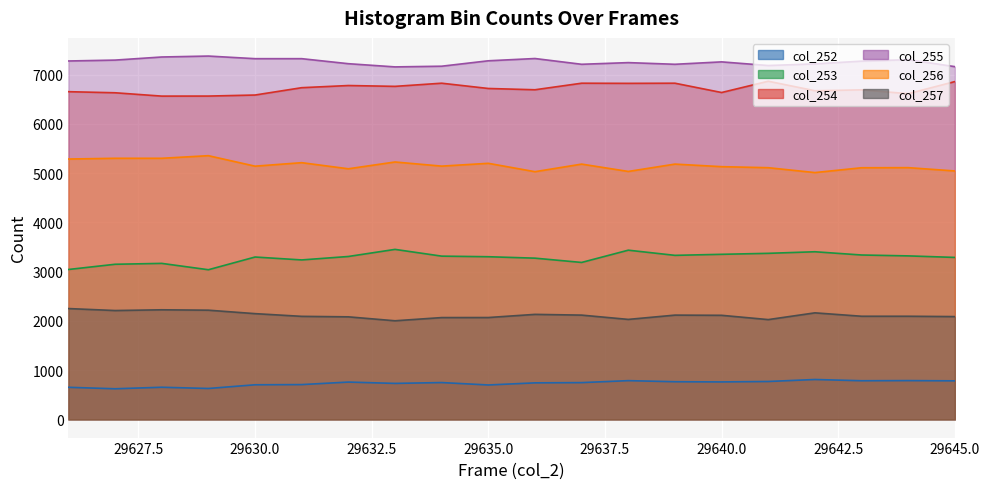

What is the total value across all series at 29638?

25348